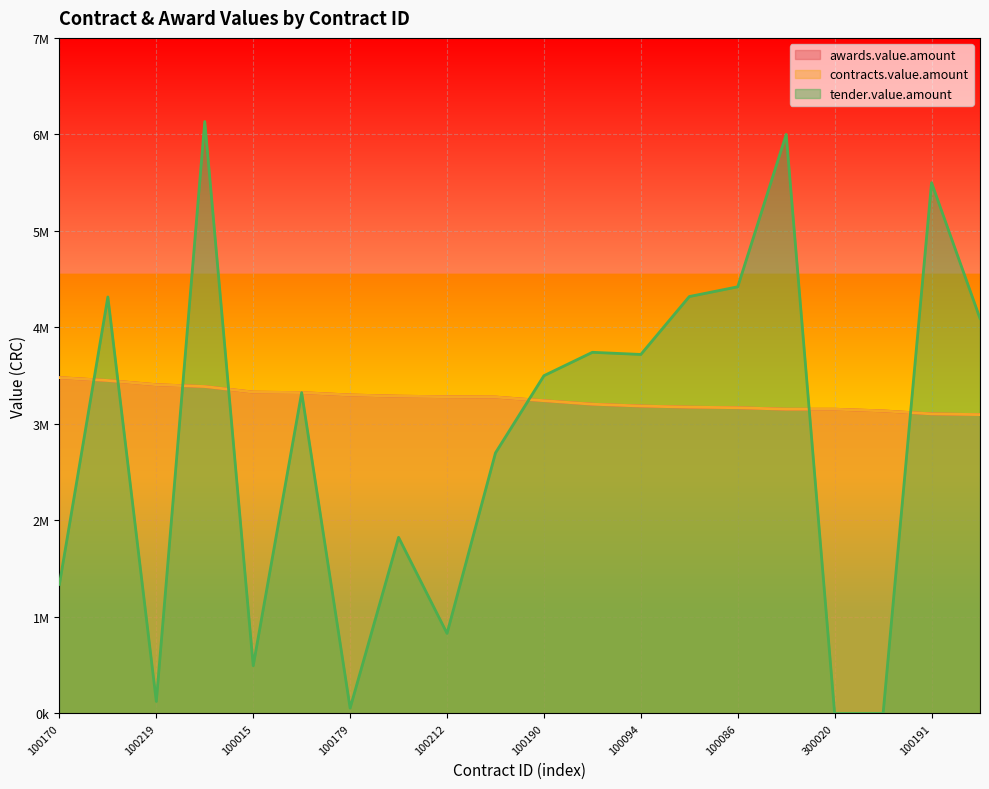

Reading right to left, extract all data points from this chart.

awards.value.amount: 3096615.0	3104149.3	3135200.0	3152700.0	3152700.0	3168000.0	3174000.0	3185671.1	3204481.0	3240737.9	3278700.0	3281925.0	3287885.7	3300000.0	3324600.0	3330000.0	3387499.5	3406483.9	3450000.0	3479841.0
contracts.value.amount: 3096615.0	3104149.3	3135200.0	3152700.0	3152700.0	3168000.0	3174000.0	3185671.1	3204481.0	3240737.9	3278700.0	3281925.0	3287885.7	3300000.0	3324600.0	3330000.0	3387499.5	3406483.9	3450000.0	3479841.0
tender.value.amount: 4093000.0	5500000.0	0.0	0.0	6000000.0	4421000.0	4320000.0	3720000.0	3742347.0	3500000.0	2700000.0	830000.0	1825349.8	55500.0	3324600.0	495000.0	6133324.8	125000.0	4315800.0	1337500.0